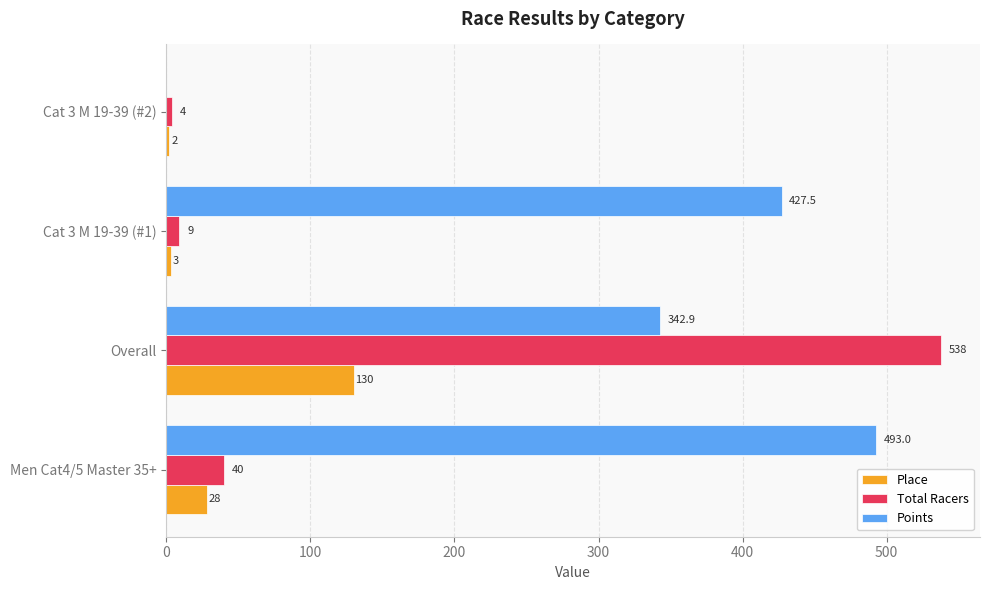

What is the sum of all Total Racers values?

591.0